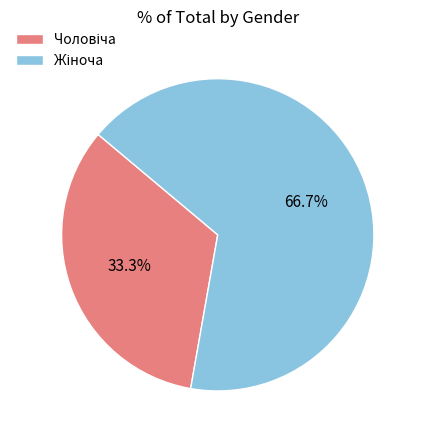

Is there a majority slice in this chart?

Yes